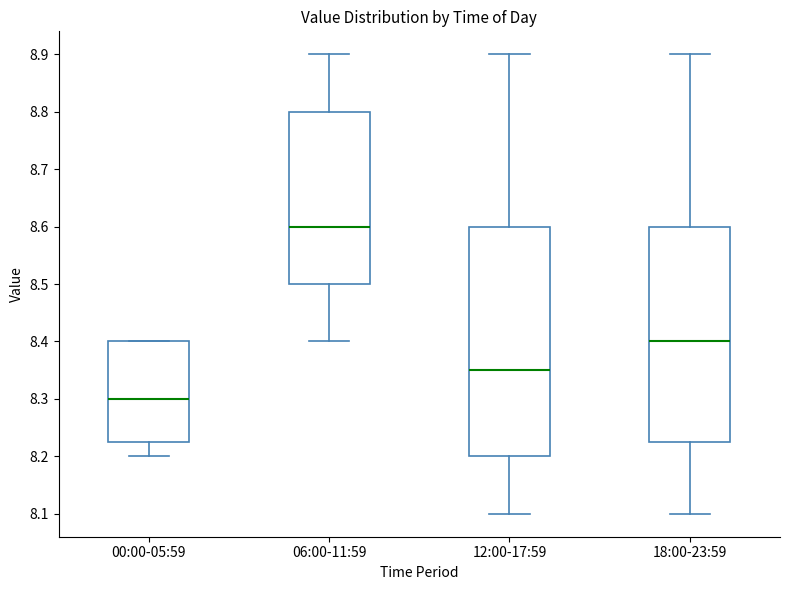

Reading left to right, transcribe this box plot: for each box, give where its median line is, the range the box spans, and where its two whiskers end, as read against the y-axis. The values are not printed on the chart, so give them approximately, as read against the axis.

00:00-05:59: median 8.30, box 8.23 to 8.40, whiskers 8.20 to 8.40
06:00-11:59: median 8.60, box 8.50 to 8.80, whiskers 8.40 to 8.90
12:00-17:59: median 8.35, box 8.20 to 8.60, whiskers 8.10 to 8.90
18:00-23:59: median 8.40, box 8.23 to 8.60, whiskers 8.10 to 8.90